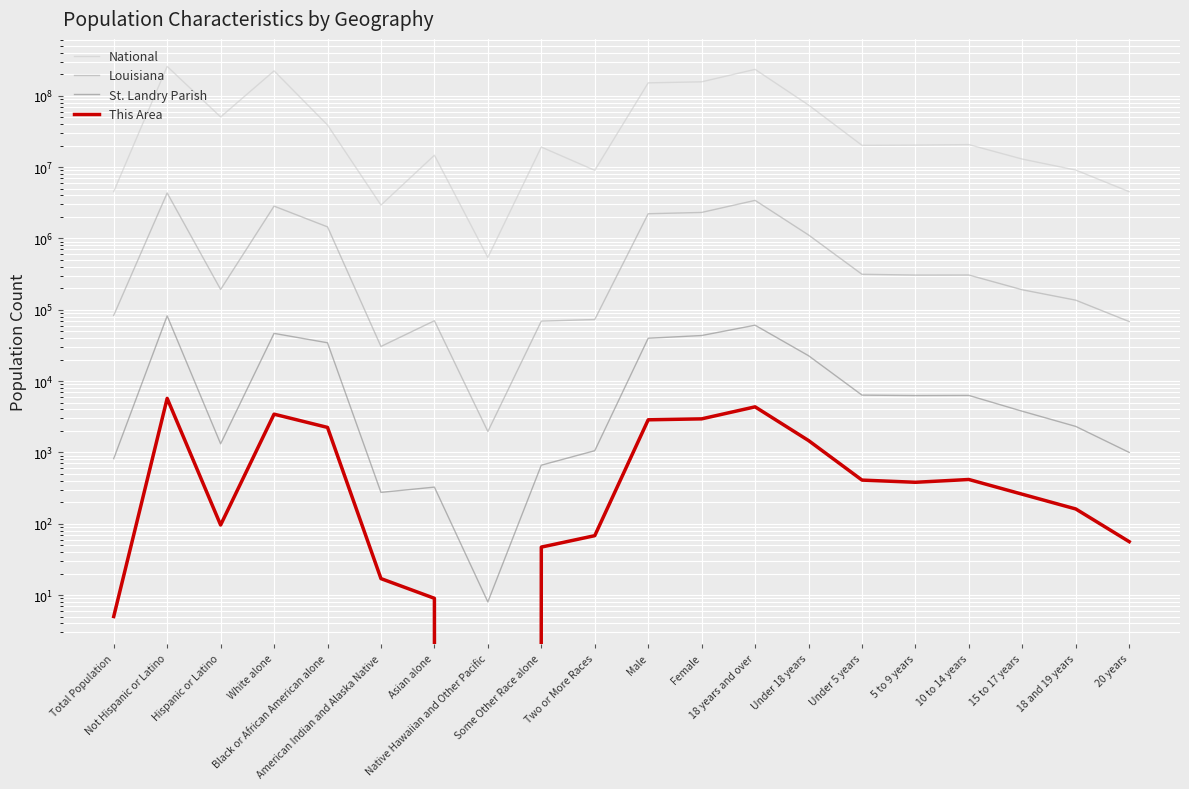

How many values in the This Area series exceed 381?

9